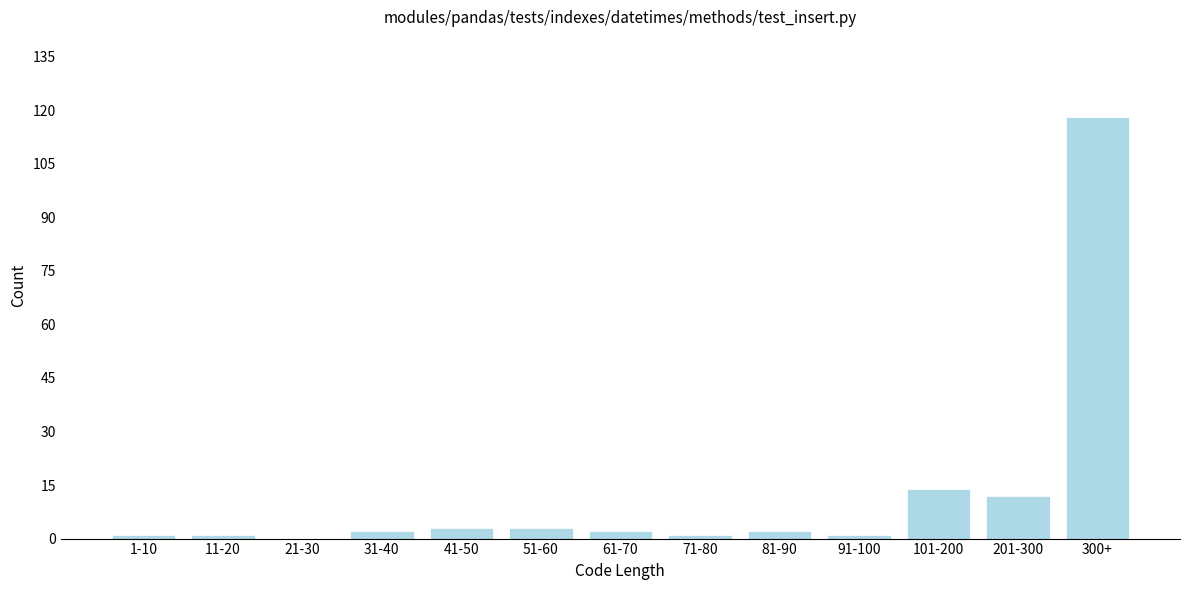

Reading left to right, list all the values displayed in this chart.

1-10=1	11-20=1	21-30=0	31-40=2	41-50=3	51-60=3	61-70=2	71-80=1	81-90=2	91-100=1	101-200=14	201-300=12	300+=118